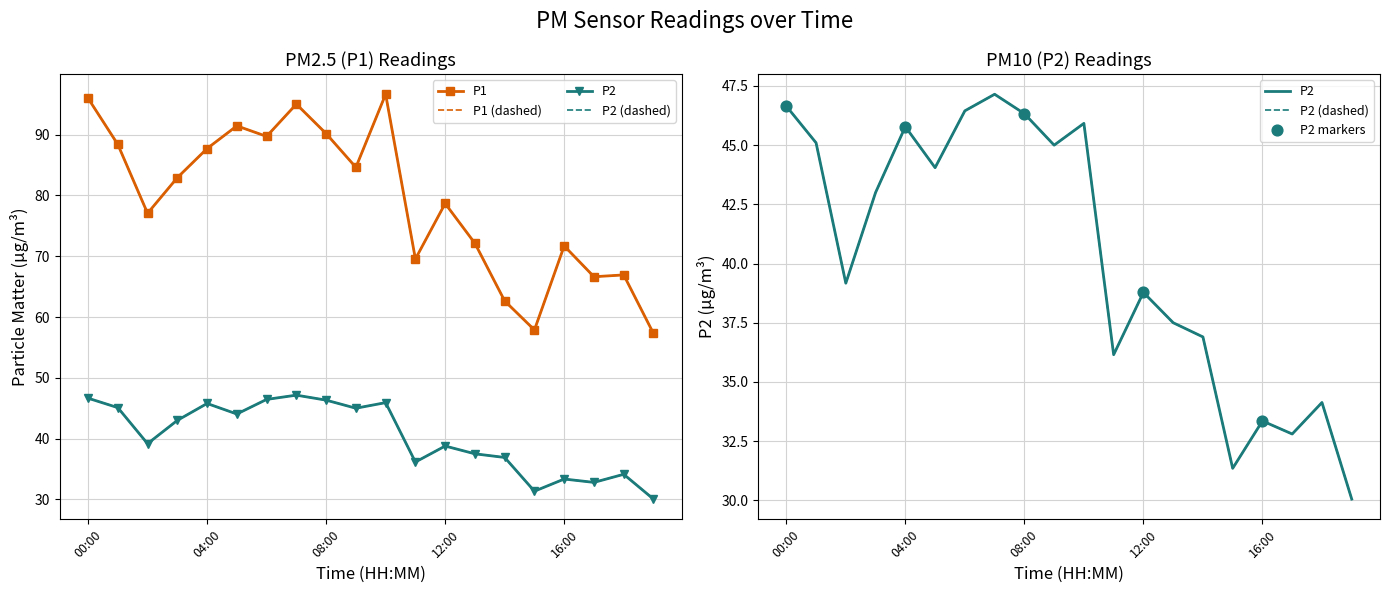

Which series has the largest Y range (max minus min)?

P1